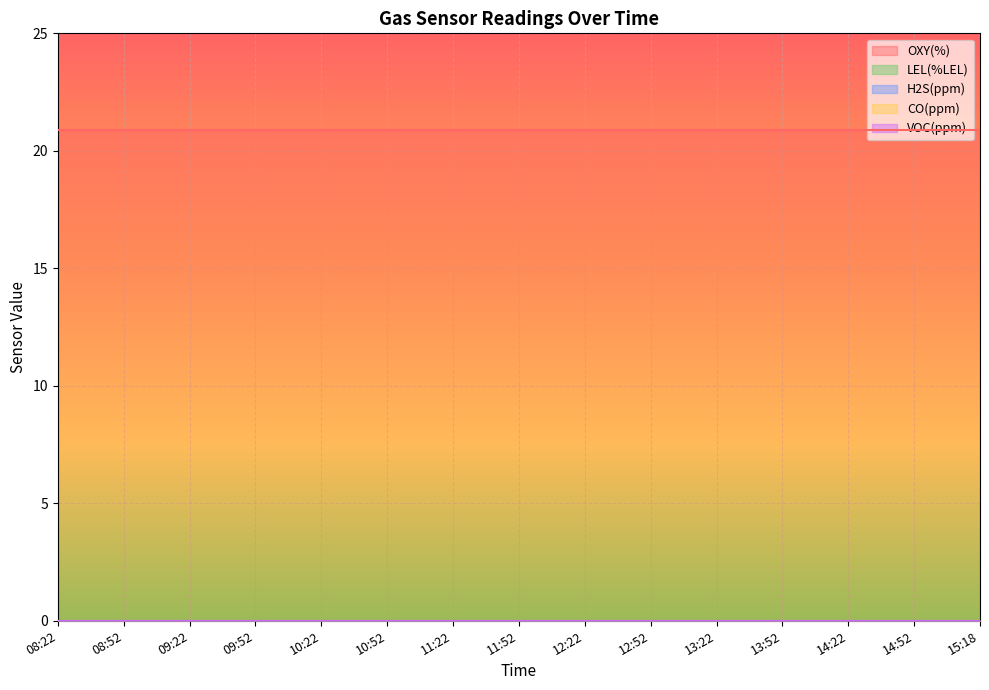

Is the value of CO(ppm) at 12:22 greater than the value of H2S(ppm) at 09:22?

No